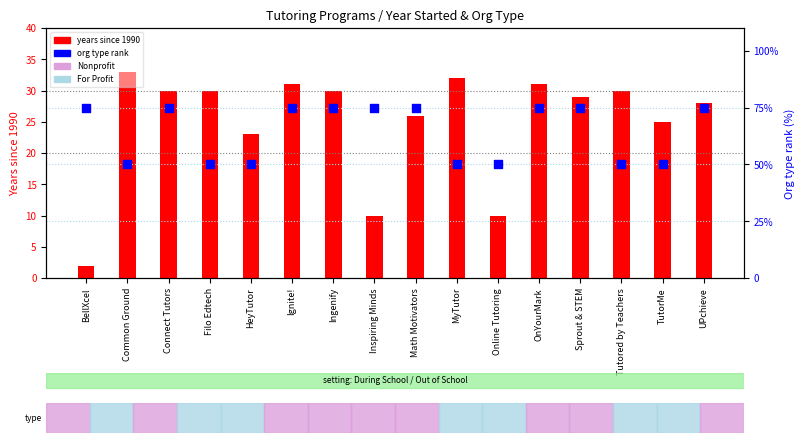

Which series reaches the maximum Y coordinate?

Org type rank